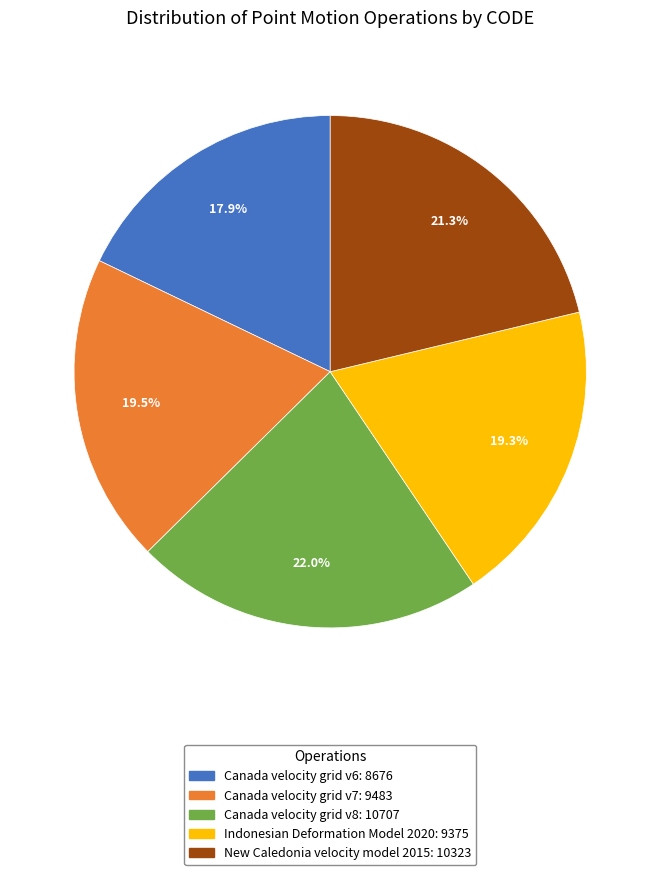

How many segments does this pie chart have?

5